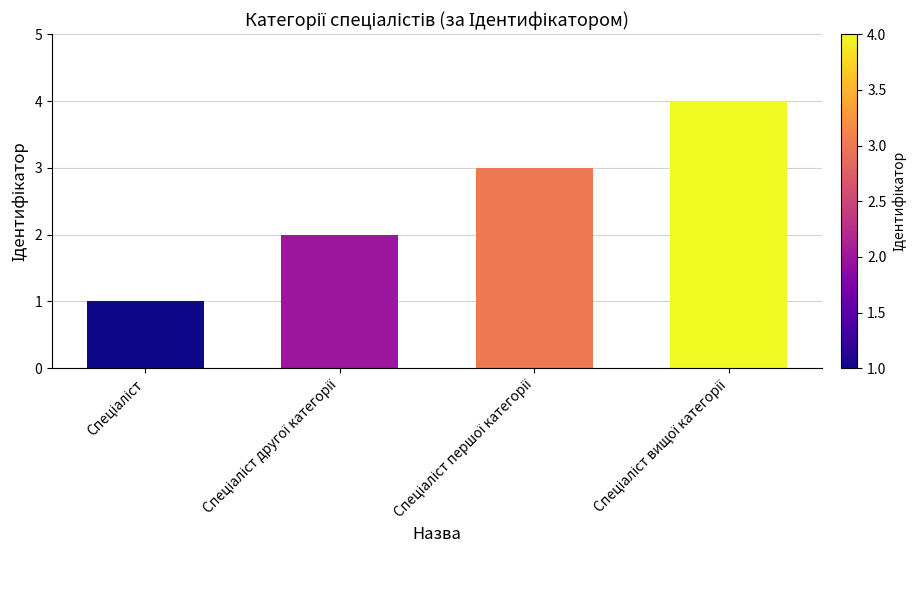

Reading left to right, list all the values displayed in this chart.

1	2	3	4